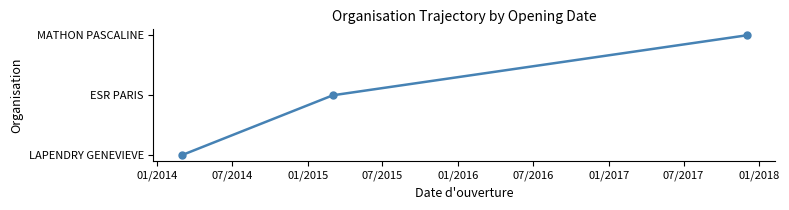

Does the chart have visible grid lines?

No